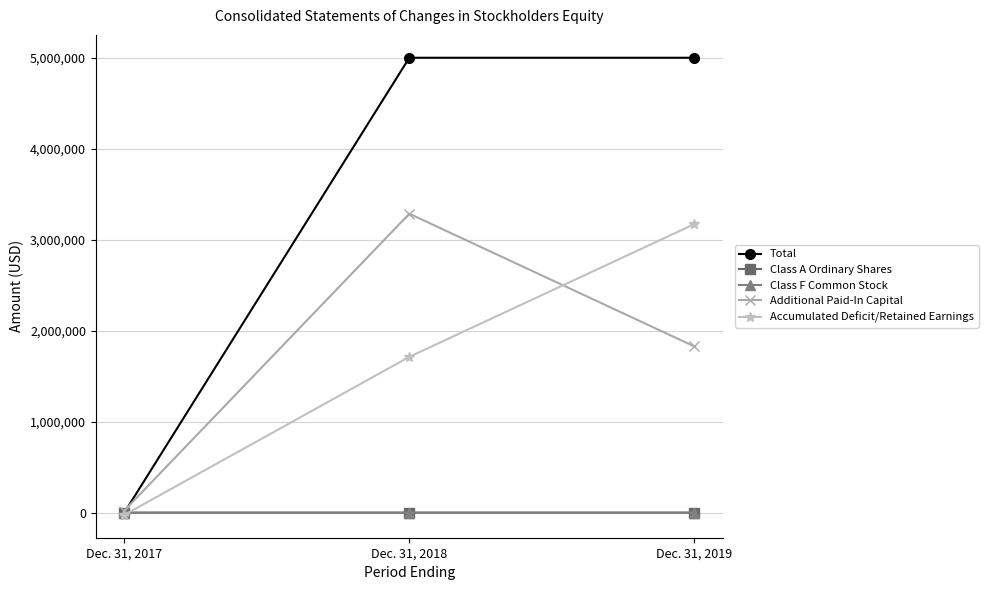

The Class A Ordinary Shares series shows 0 at Dec. 31, 2017. True or false?

True